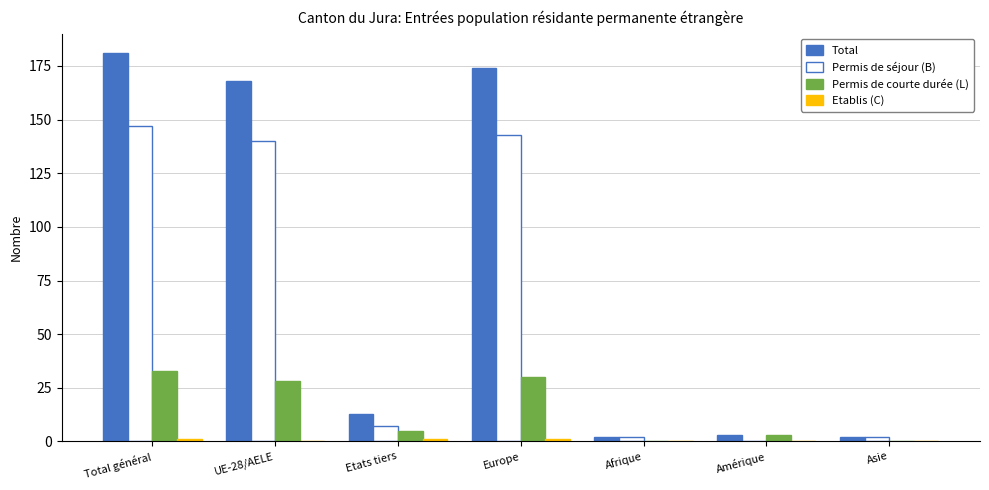

What is the maximum value for Permis de courte durée (L)?

33